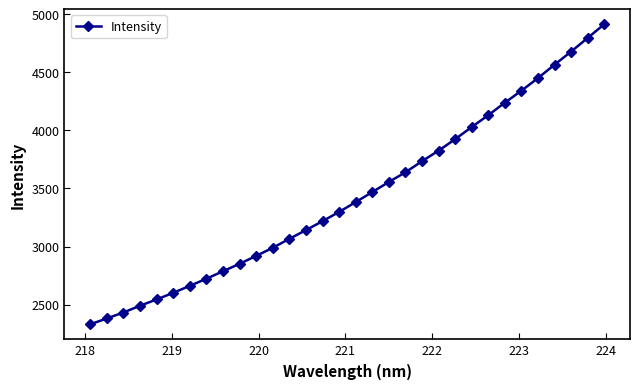

What is the greatest value displayed?

4914.9